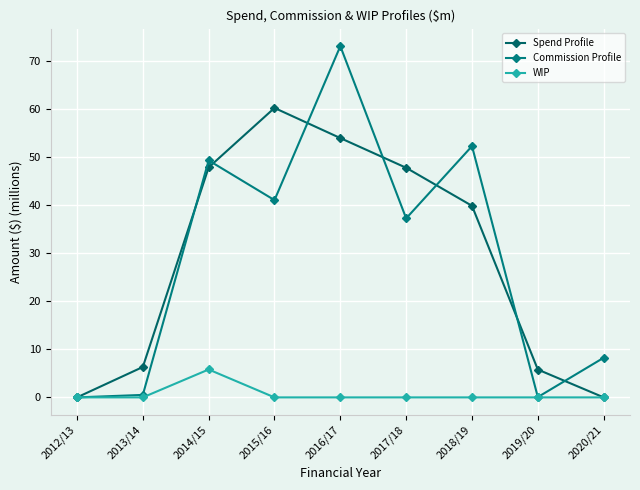

What is the difference between the maximum and minimum values in the Commission Profile series?

73.0